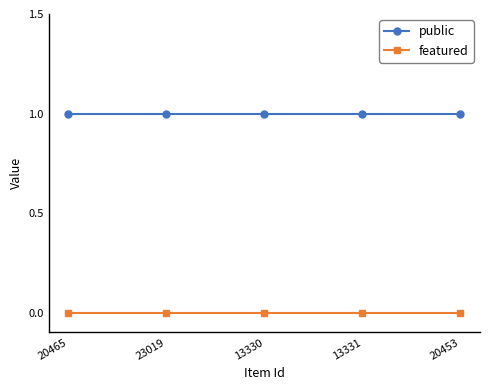

What is the sum of all public values?

5